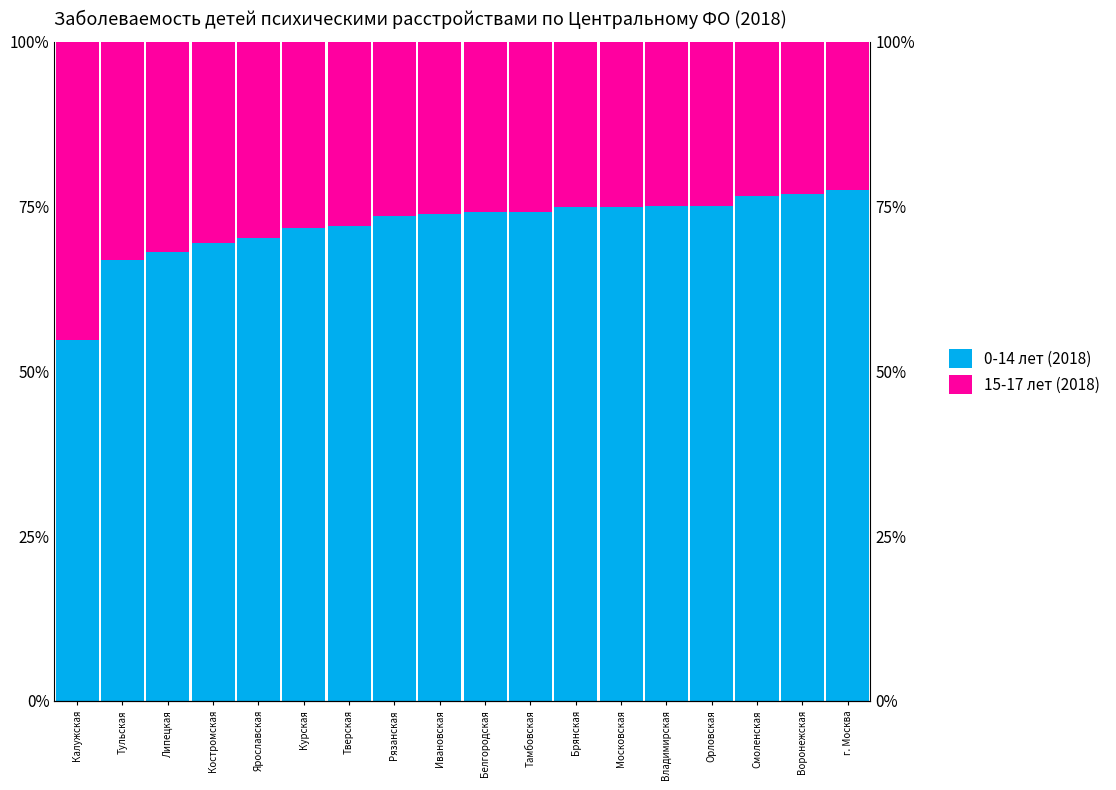

Where does the 15-17 лет (2018) series first go above 26?

Калужская